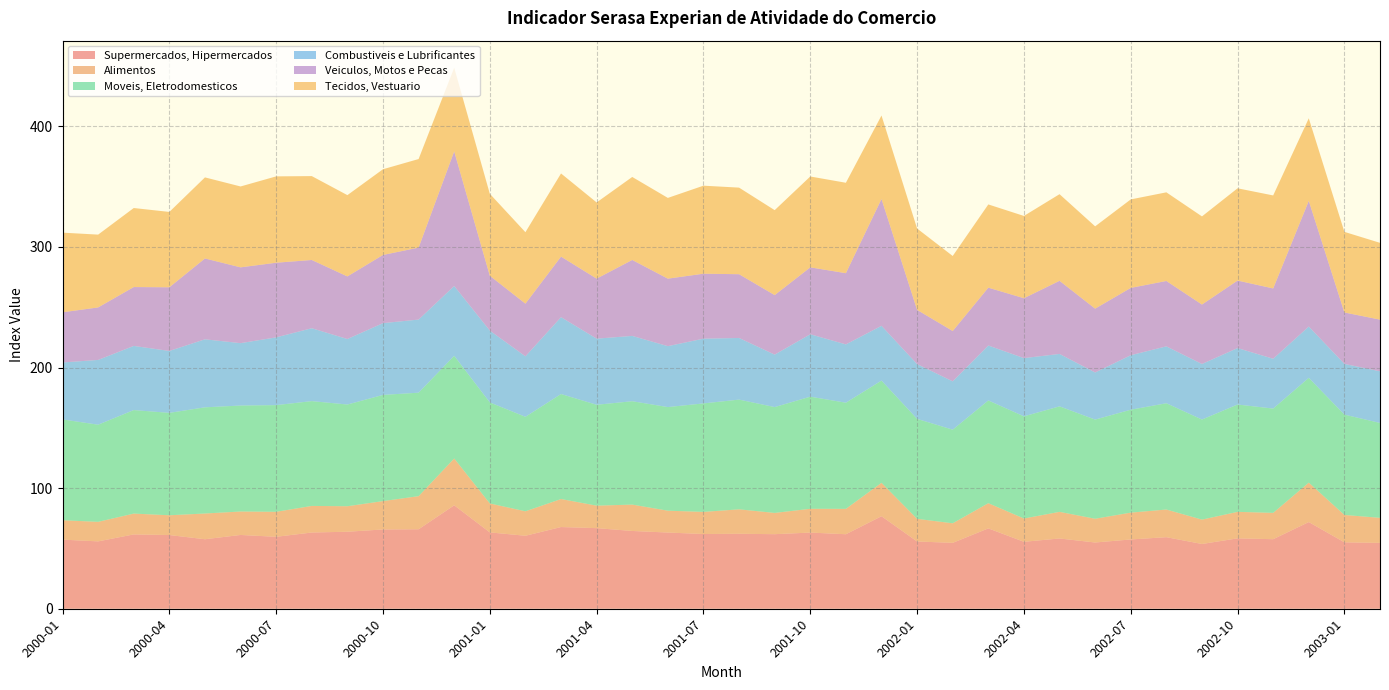

Reading left to right, what are all the values shown in this chart?

Supermercados, Hipermercados: 57.3	55.9	61.6	61.1	57.6	61.2	59.7	63.2	63.9	65.7	65.9	85.8	63.3	60.5	67.8	66.8	64.5	63.2	62.0	62.2	61.8	63.2	61.8	76.7	55.8	54.7	66.6	55.5	58.3	54.9	57.5	59.3	53.7	58.4	57.7	71.9	55.1	54.6
Alimentos: 16.1	16.2	17.3	16.4	21.3	19.4	20.7	22.0	21.1	23.5	27.5	38.8	24.0	20.3	23.2	18.6	21.9	18.1	18.3	20.3	17.6	19.7	21.1	27.7	18.8	16.2	20.9	19.3	22.1	19.7	22.3	22.9	20.2	22.0	21.8	32.7	22.7	20.8
Moveis, Eletrodomesticos: 83.6	80.6	85.8	84.9	88.1	87.9	88.5	86.9	84.4	88.1	85.8	85.2	83.8	78.4	87.1	83.7	85.7	85.9	90.0	91.0	87.8	93.0	88.0	84.8	82.9	77.6	85.2	84.7	87.5	82.2	85.3	88.1	83.0	89.0	86.5	86.9	83.2	78.7
Combustiveis e Lubrificantes: 47.2	53.7	53.2	51.3	56.4	51.7	56.2	60.4	54.3	59.5	60.6	57.9	59.6	50.1	63.7	54.8	54.2	50.5	53.7	51.1	43.5	51.8	48.3	45.4	45.4	40.1	45.6	48.3	43.5	39.1	45.2	47.2	46.1	46.8	41.3	42.5	42.1	42.8
Veiculos, Motos e Pecas: 41.6	43.6	48.8	52.8	67.0	62.9	61.9	56.6	51.9	56.5	59.7	111.6	45.5	43.7	50.2	49.8	63.0	56.0	53.9	52.9	49.4	55.5	59.1	105.2	45.0	41.7	48.0	49.7	60.6	52.9	55.8	54.2	49.3	56.0	58.3	104.2	42.6	42.9
Tecidos, Vestuario: 66.0	60.4	65.5	62.5	67.2	67.1	71.6	69.6	67.4	71.1	73.4	69.4	67.9	59.2	68.9	63.2	68.8	67.0	73.0	71.8	70.4	75.3	75.0	69.2	67.5	62.2	69.0	68.2	71.8	68.2	73.4	73.5	73.1	76.5	77.1	68.4	66.8	63.7